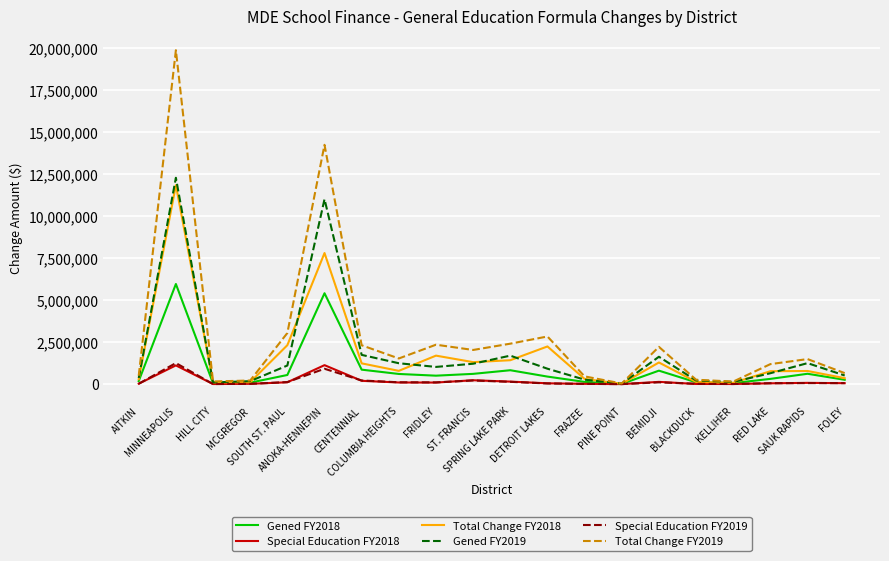

What is the difference between the highest and lowest values at FOLEY?

599382